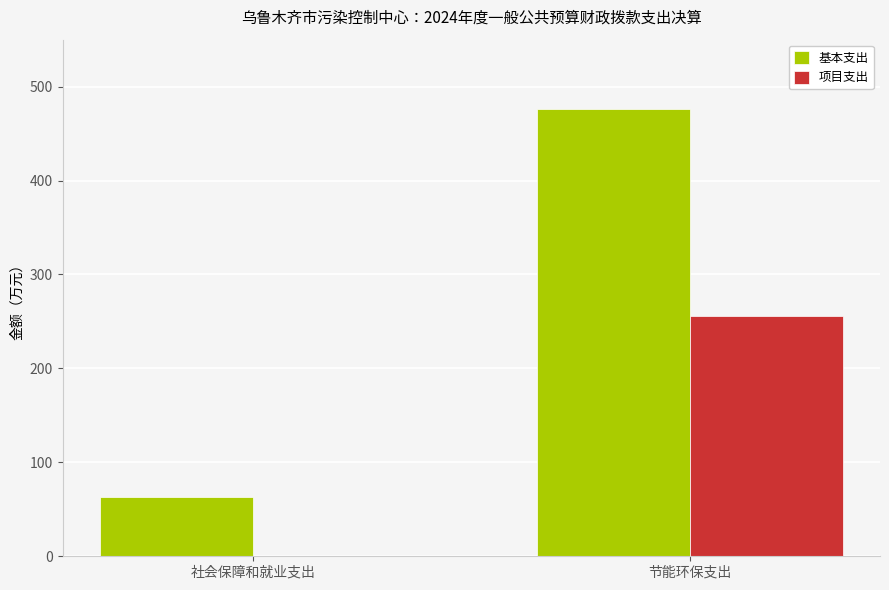

Reading left to right, list all the values displayed in this chart.

基本支出: 社会保障和就业支出=62.8	节能环保支出=476.1
项目支出: 社会保障和就业支出=0.0	节能环保支出=255.3